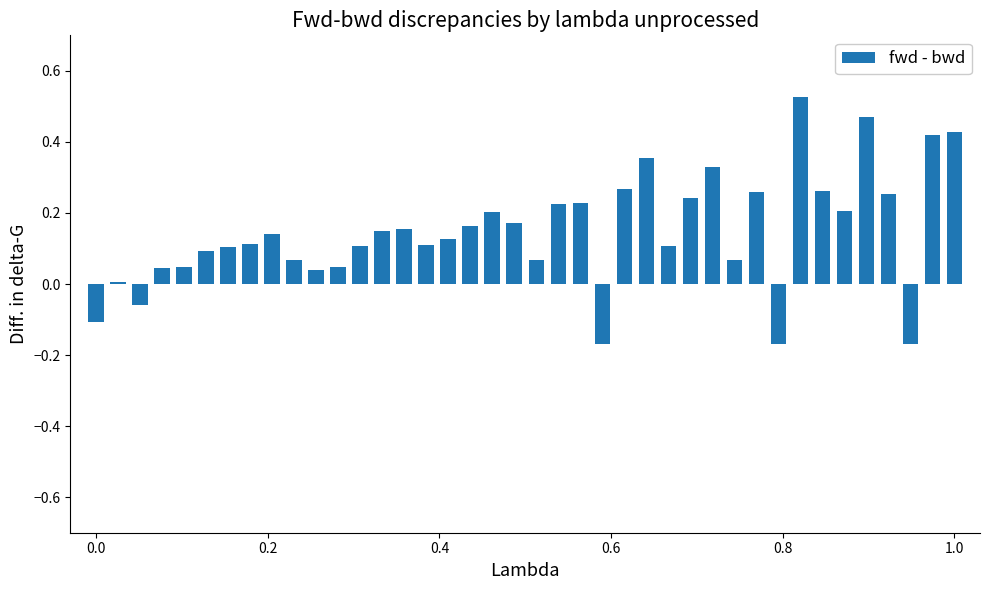

What is the sum of all values?

5.9